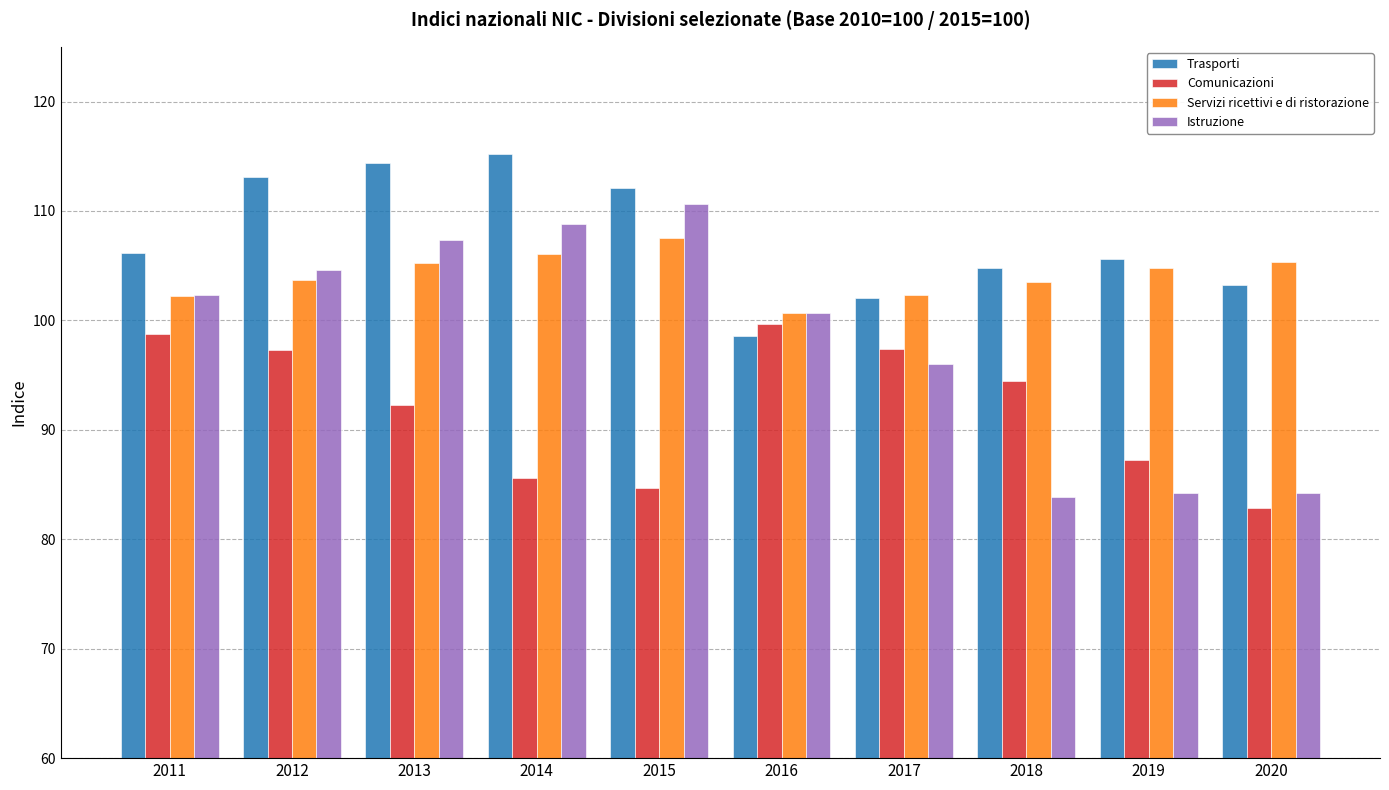

Rank the series by their average value, from highest to lowest.

Trasporti, Servizi ricettivi e di ristorazione, Istruzione, Comunicazioni